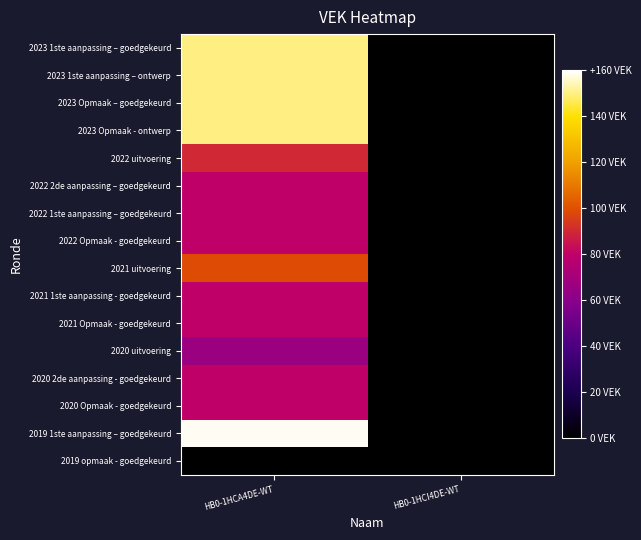

Reading right to left, extract all data points from this chart.

2023 1ste aanpassing – goedgekeurd: HB0-1HCI4DE-WT=0	HB0-1HCA4DE-WT=150
2023 1ste aanpassing – ontwerp: HB0-1HCI4DE-WT=0	HB0-1HCA4DE-WT=150
2023 Opmaak – goedgekeurd: HB0-1HCI4DE-WT=0	HB0-1HCA4DE-WT=150
2023 Opmaak - ontwerp: HB0-1HCI4DE-WT=0	HB0-1HCA4DE-WT=150
2022 uitvoering: HB0-1HCI4DE-WT=0	HB0-1HCA4DE-WT=90
2022 2de aanpassing – goedgekeurd: HB0-1HCI4DE-WT=0	HB0-1HCA4DE-WT=80
2022 1ste aanpassing – goedgekeurd: HB0-1HCI4DE-WT=0	HB0-1HCA4DE-WT=80
2022 Opmaak - goedgekeurd: HB0-1HCI4DE-WT=0	HB0-1HCA4DE-WT=80
2021 uitvoering: HB0-1HCI4DE-WT=0	HB0-1HCA4DE-WT=99
2021 1ste aanpassing - goedgekeurd: HB0-1HCI4DE-WT=0	HB0-1HCA4DE-WT=80
2021 Opmaak - goedgekeurd: HB0-1HCI4DE-WT=0	HB0-1HCA4DE-WT=80
2020 uitvoering: HB0-1HCI4DE-WT=0	HB0-1HCA4DE-WT=66
2020 2de aanpassing - goedgekeurd: HB0-1HCI4DE-WT=0	HB0-1HCA4DE-WT=80
2020 Opmaak - goedgekeurd: HB0-1HCI4DE-WT=0	HB0-1HCA4DE-WT=80
2019 1ste aanpassing – goedgekeurd: HB0-1HCI4DE-WT=0	HB0-1HCA4DE-WT=159
2019 opmaak - goedgekeurd: HB0-1HCI4DE-WT=0	HB0-1HCA4DE-WT=0